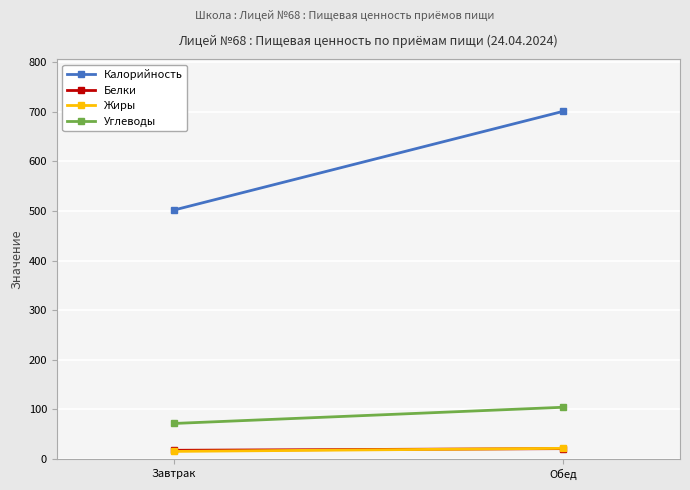

Is it true that Жиры equals 21.6 at Обед?

True